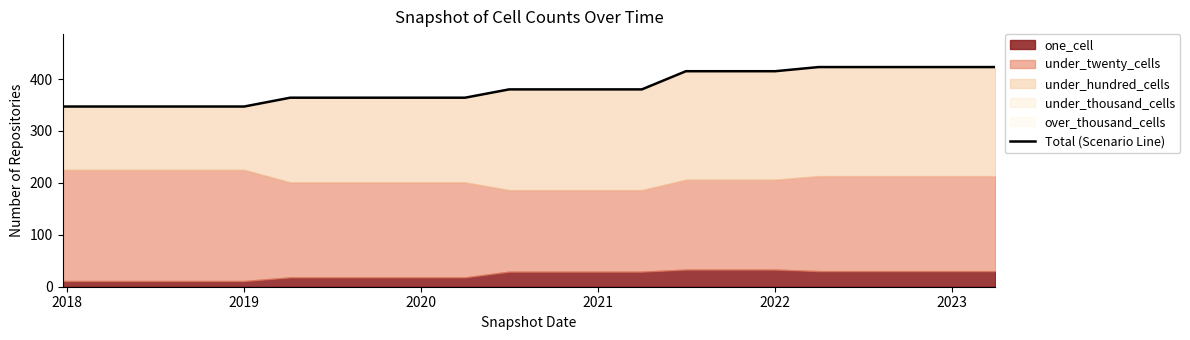

What is the difference between the maximum and minimum values?

76